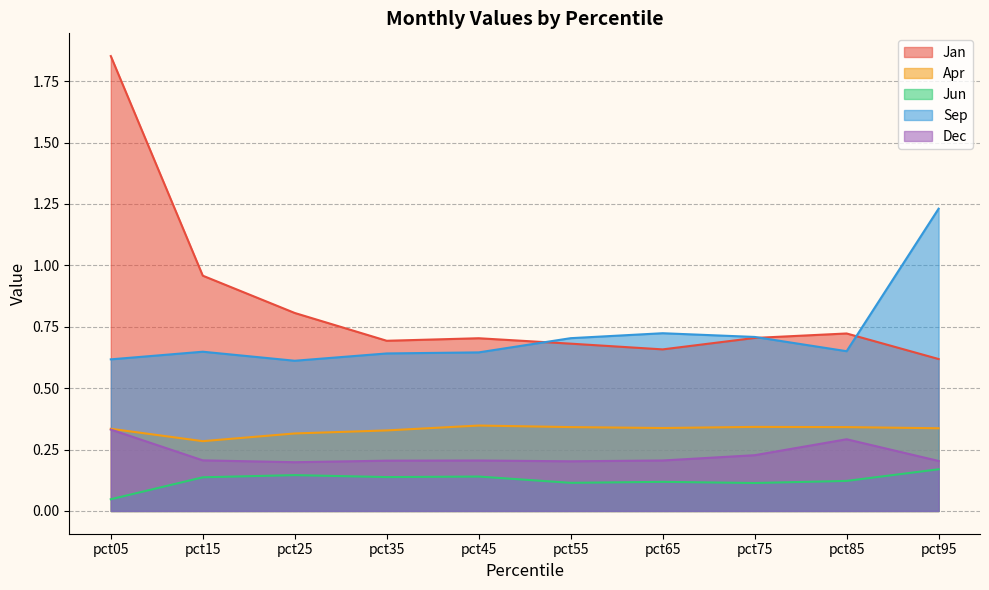

How many Dec values are between 0 and 1?

10